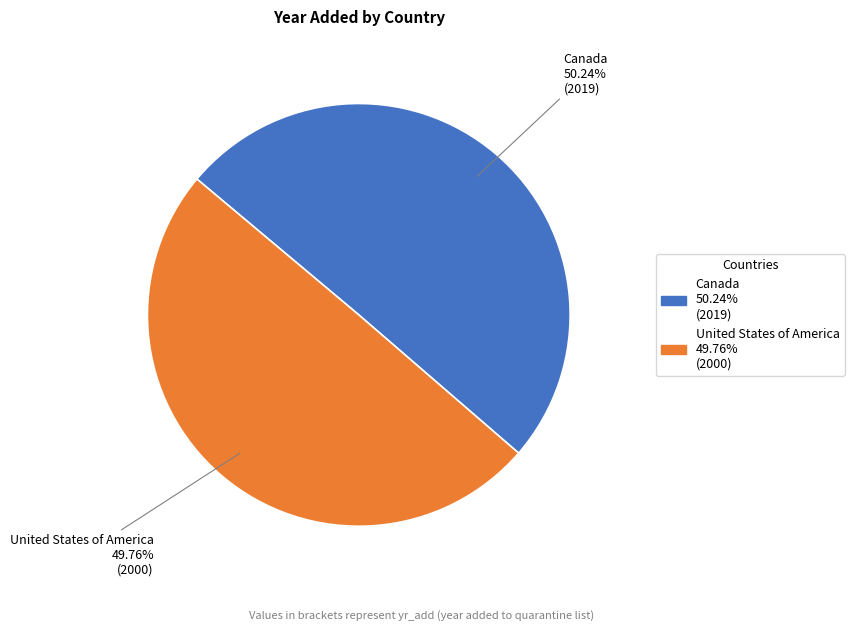

To the nearest percent, what is the combined percentage of Canada and United States of America?

100%